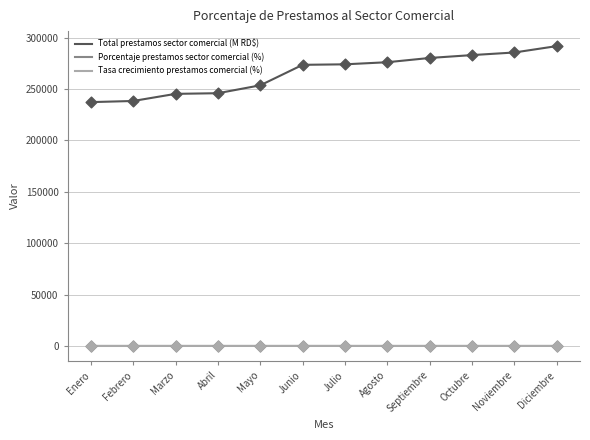

At how many categories does at least one series exceed 163954?

12